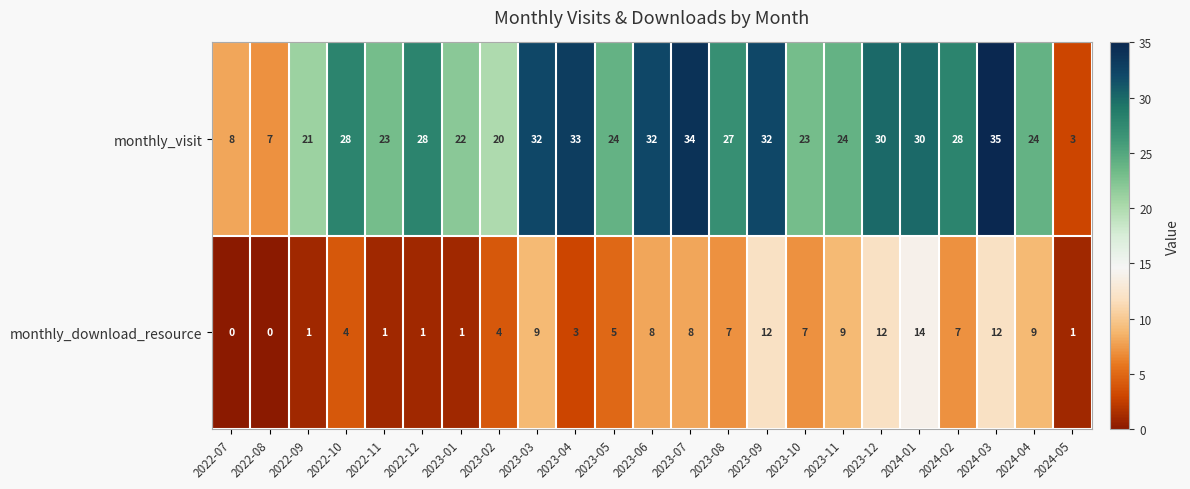

Where does the monthly_visit series first go above 27?

2022-10